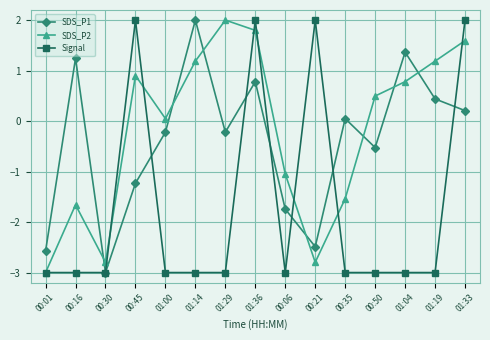

At which category does SDS_P1 reach its first local peak?

00:16